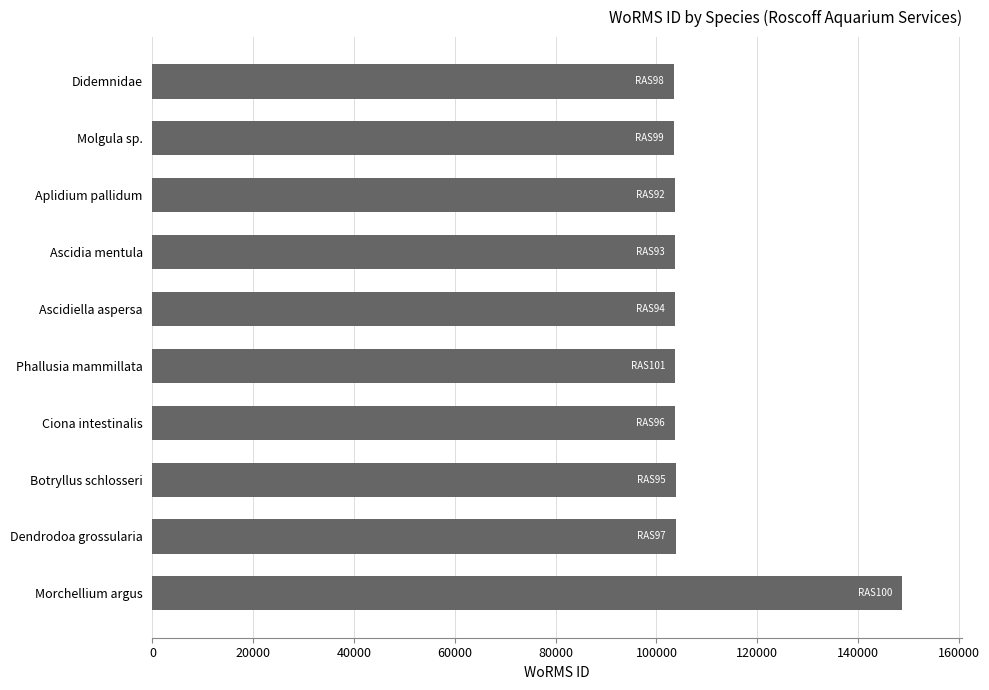

Approximately how many times larger is the value at Dendrodoa grossularia compared to Botryllus schlosseri?

1.0